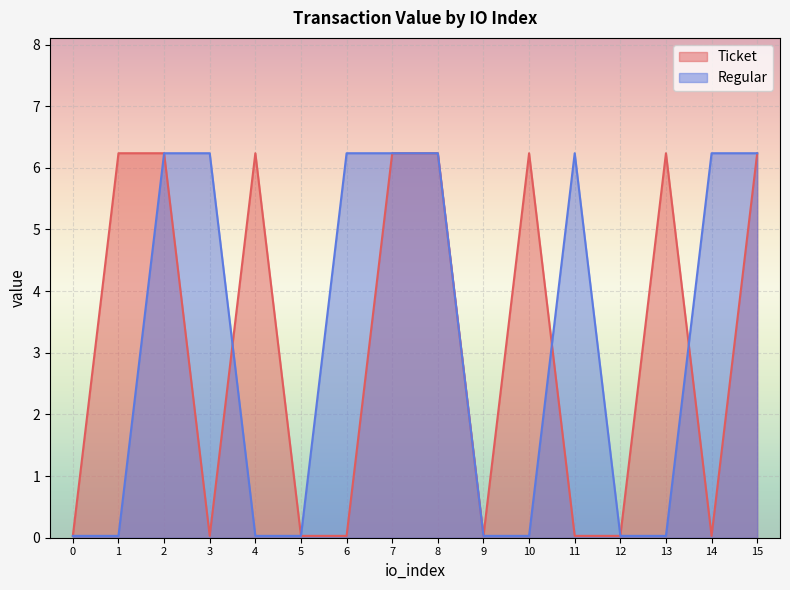

How many data points in Ticket are less than 6?

8